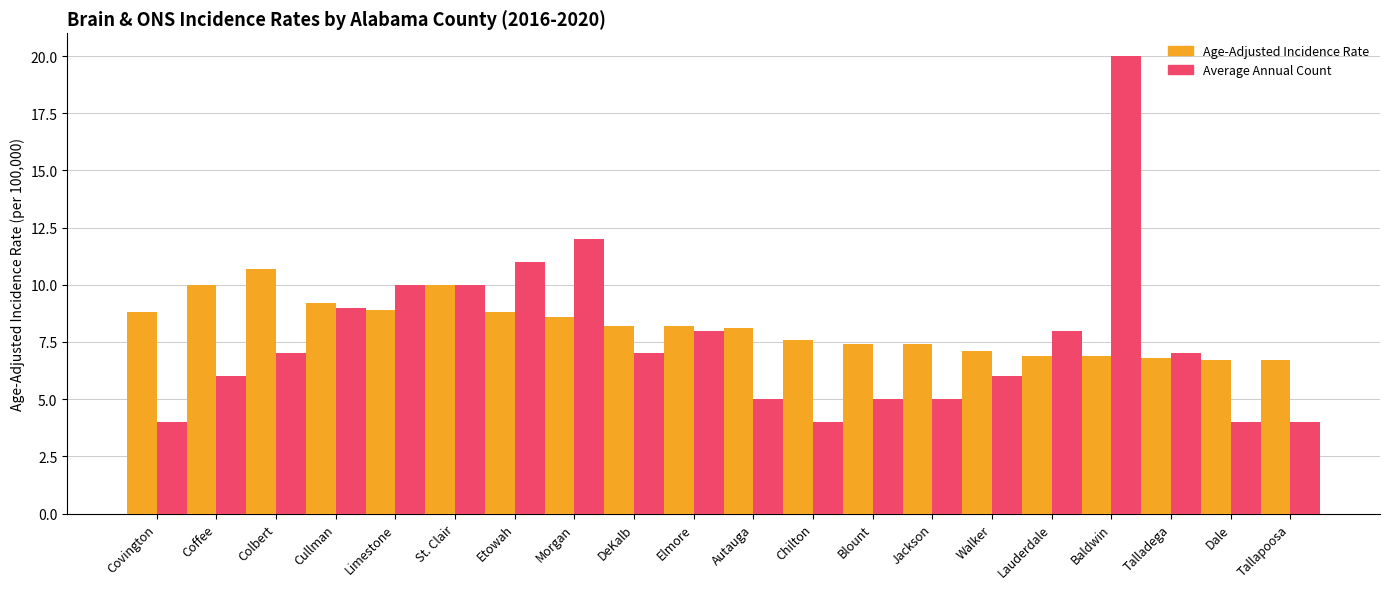

What is the difference between the highest and lowest values at Limestone?

1.1